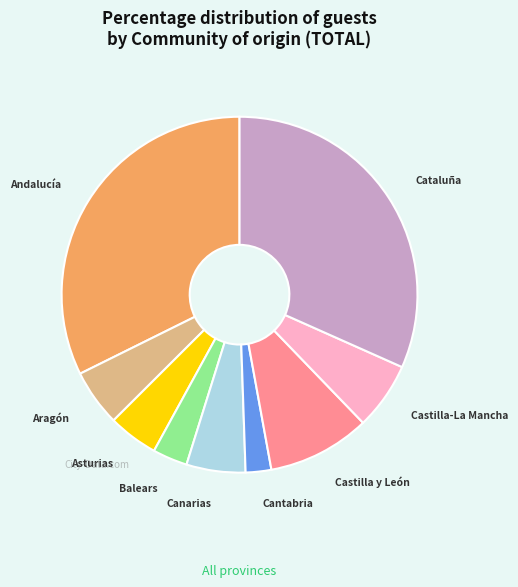

The Castilla y León slice represents 9% of the pie. True or false?

True